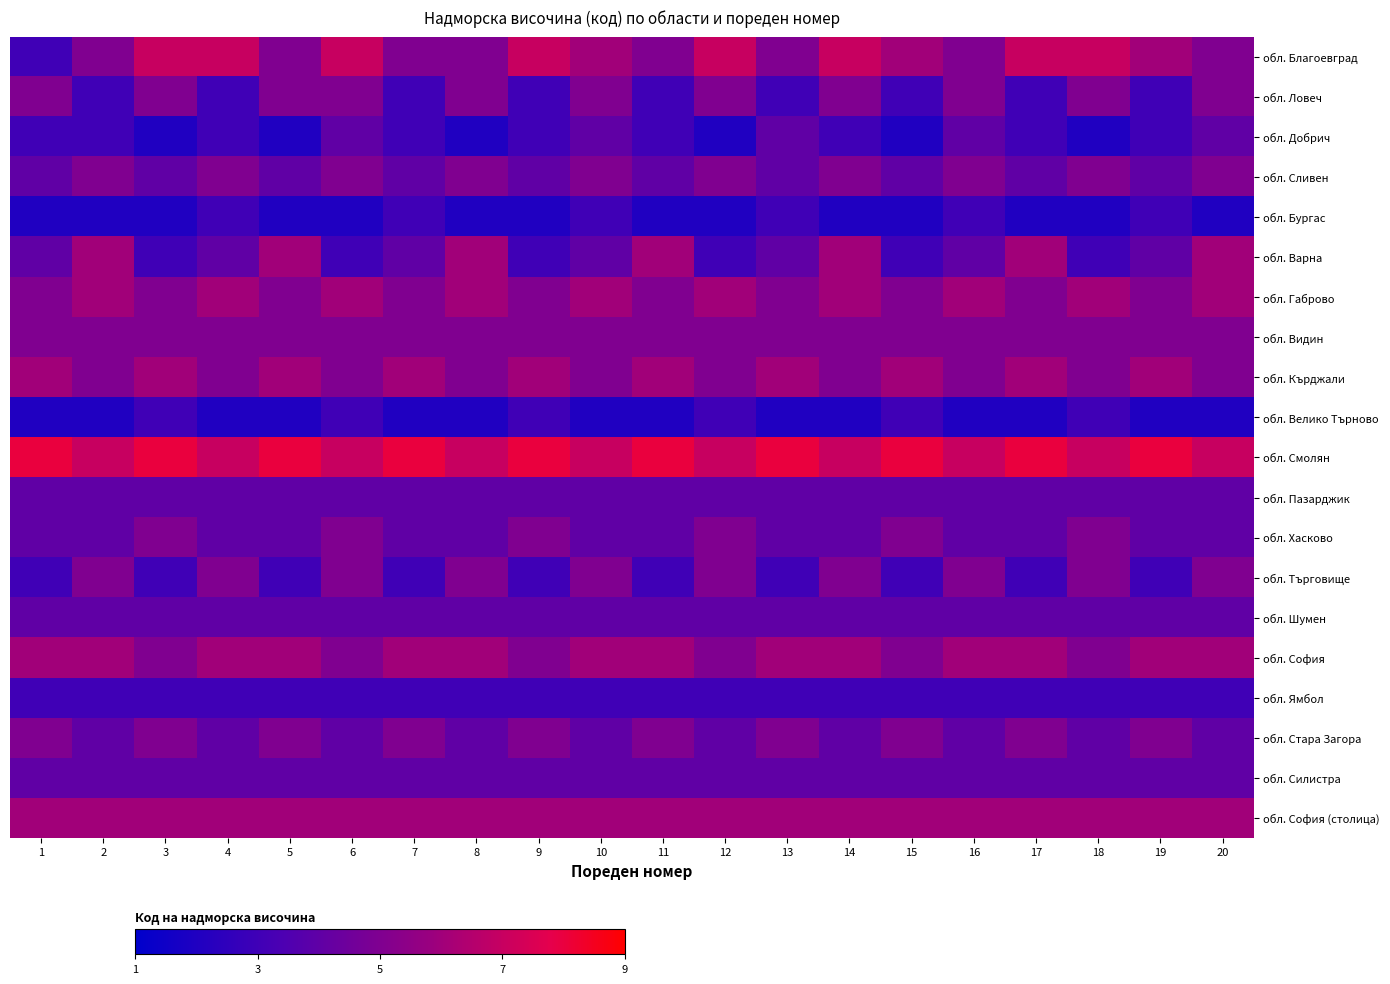

Which has a higher value, 3 or 13?

3